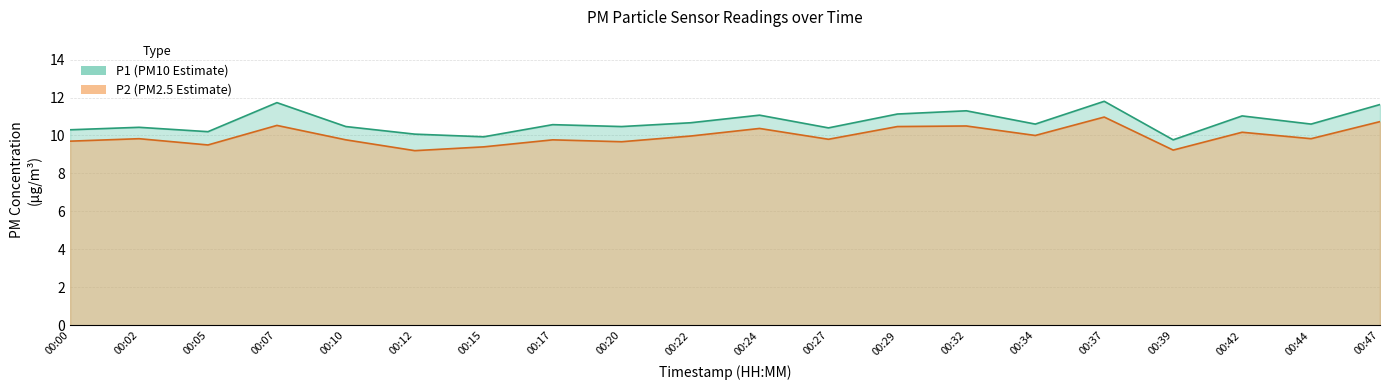

What is the difference between the maximum and second lowest values in the P1 series?

1.9